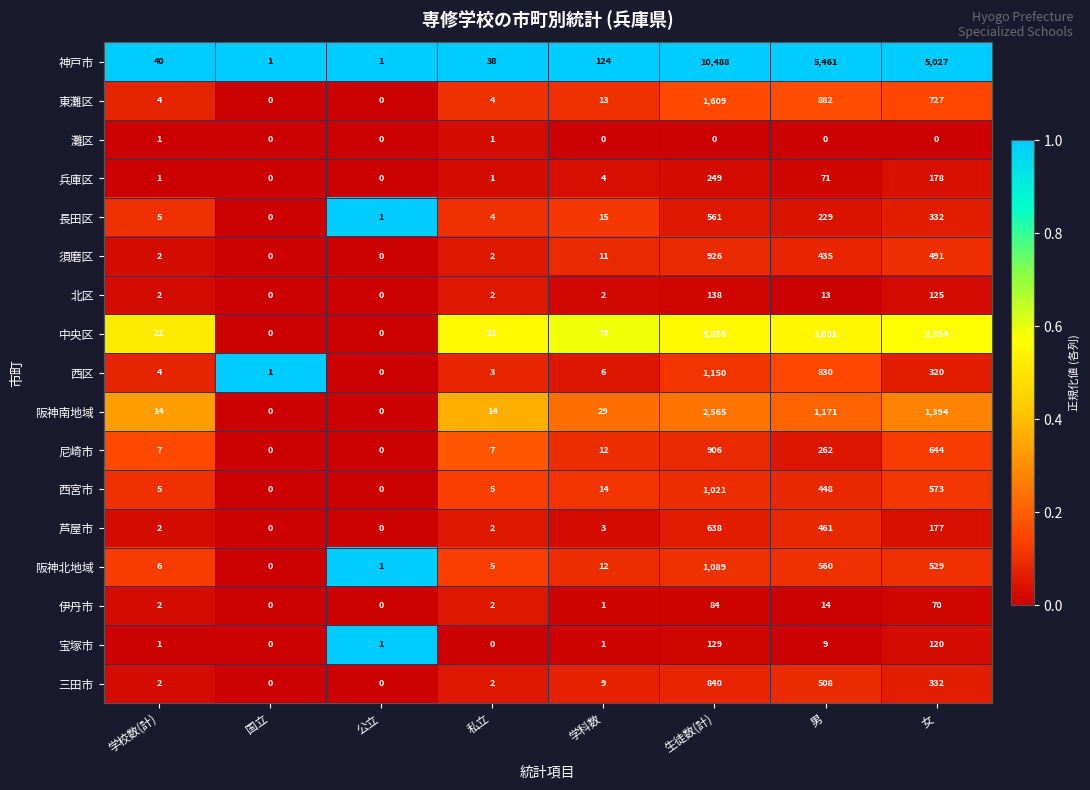

Count the number of data series in this chart.

17